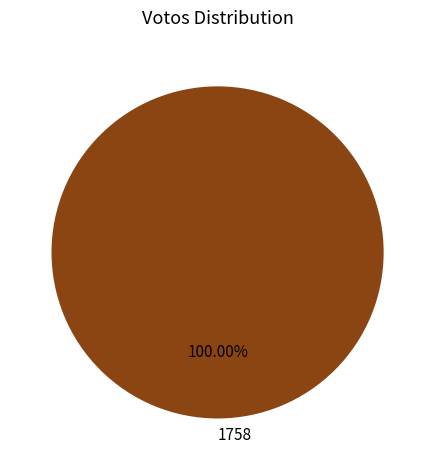

Is there any slice that represents more than half of the pie?

Yes